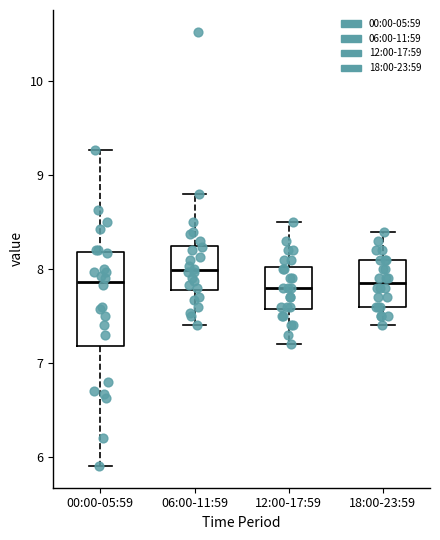

Reading left to right, read every box against the y-axis: the position of its median line, the range the box covers, and the ends of its whiskers. The values are not printed on the chart, so give them approximately, as read against the axis.

00:00-05:59: median 7.9, box 7.2 to 8.2, whiskers 5.9 to 9.3
06:00-11:59: median 8.0, box 7.8 to 8.2, whiskers 7.4 to 8.8
12:00-17:59: median 7.8, box 7.6 to 8.0, whiskers 7.2 to 8.5
18:00-23:59: median 7.9, box 7.6 to 8.1, whiskers 7.4 to 8.4